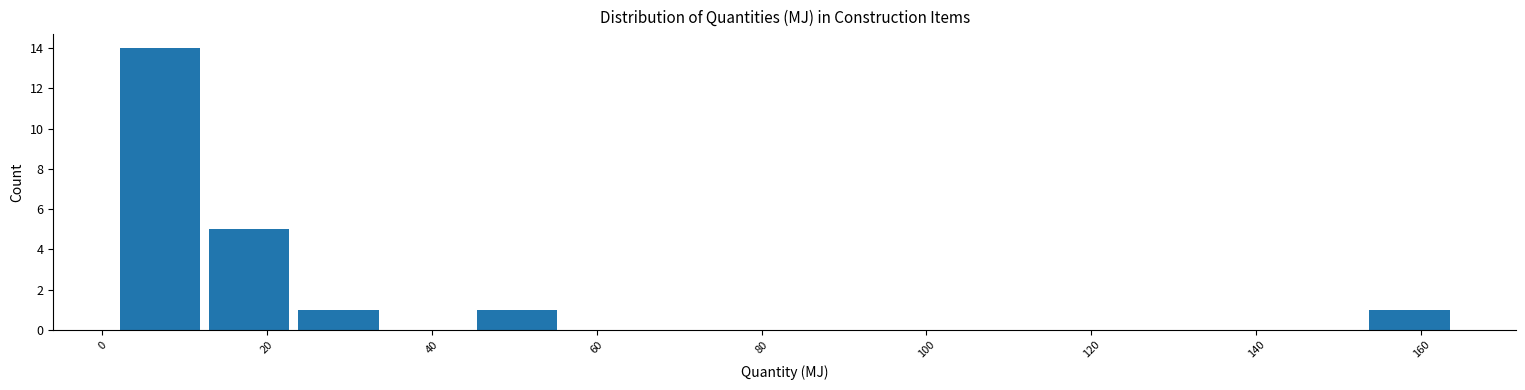

Reading left to right, list every bar in this chart as the range it spans on the x-axis followed by its height. Neither the bar edges nor the heights are printed on the chart, so give them approximately, as read against the axes.

2 to 12: 14
12 to 24: 5
24 to 34: 1
34 to 44: 0
44 to 56: 1
56 to 66: 0
66 to 78: 0
78 to 88: 0
88 to 100: 0
100 to 110: 0
110 to 120: 0
120 to 132: 0
132 to 142: 0
142 to 154: 0
154 to 164: 1